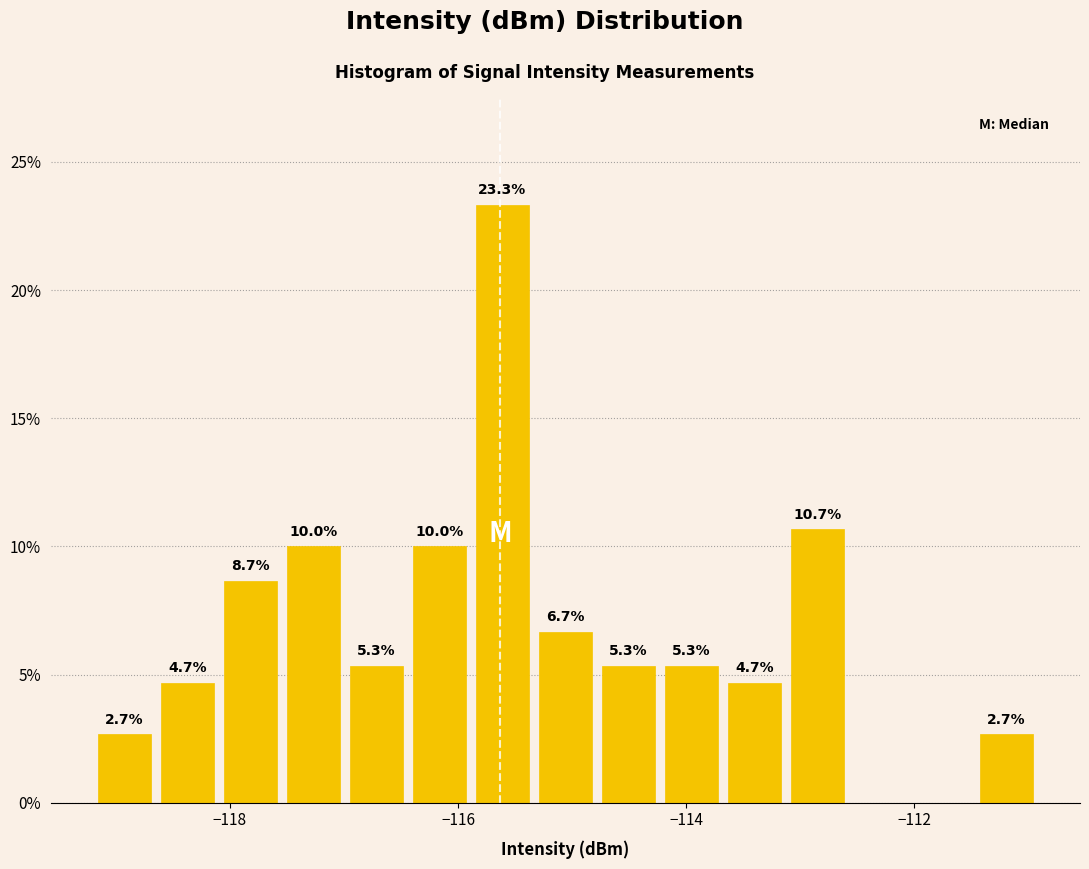

Read against the x-axis, roughly where is the centre of the tallest bar?

-115.6